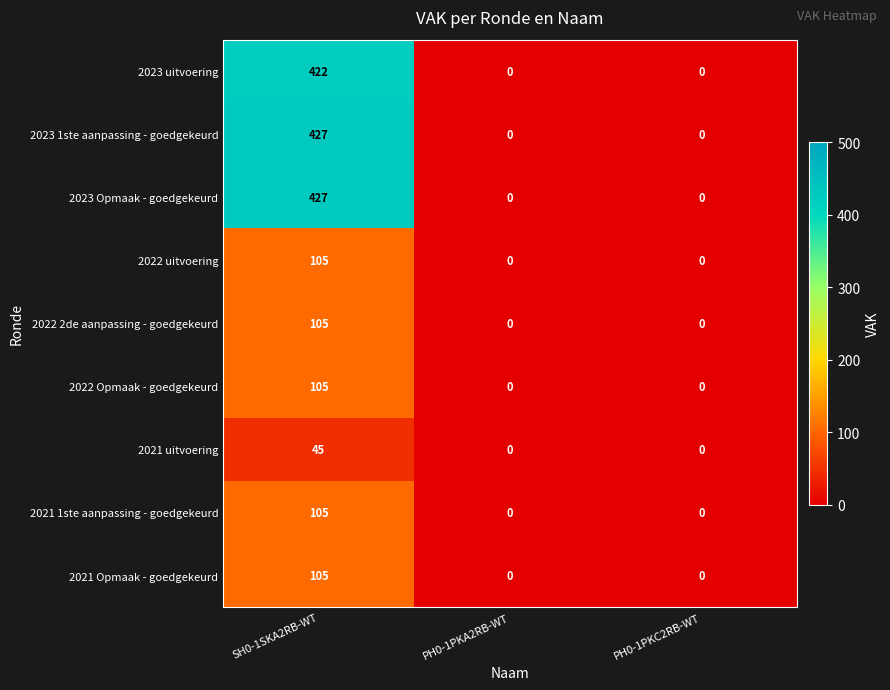

At how many categories does at least one series exceed 240?

1